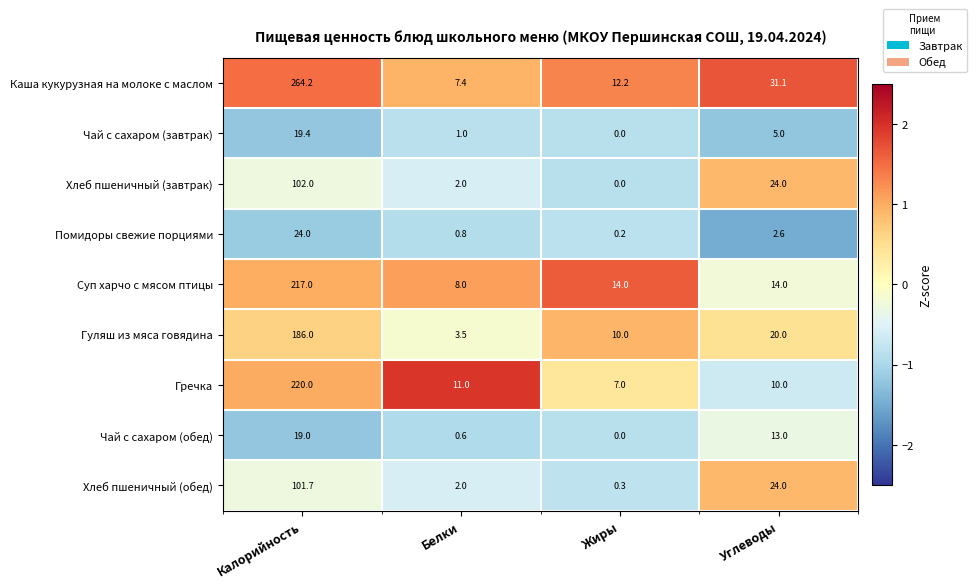

List the labels in order of Гуляш из мяса говядина value, smallest first.

Белки, Жиры, Углеводы, Калорийность